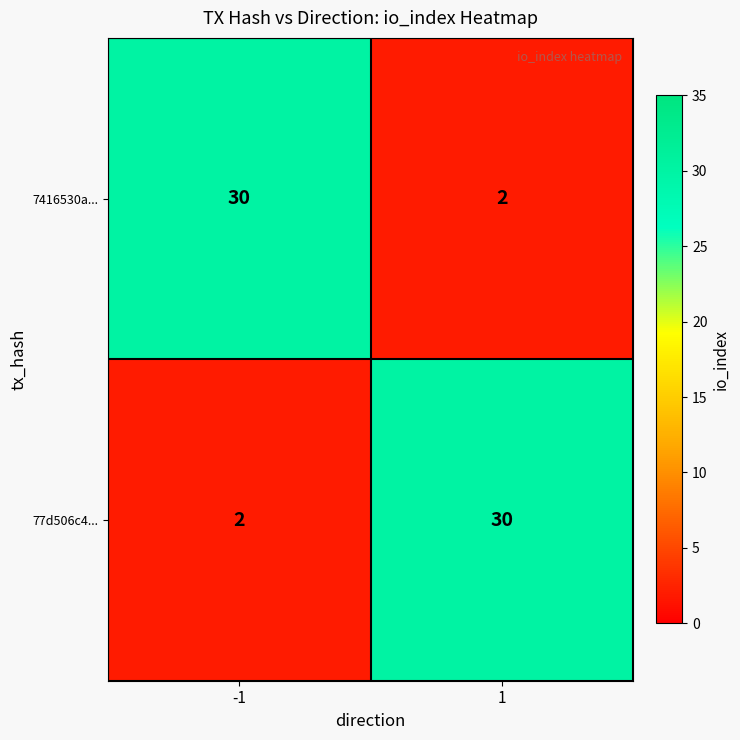

What is the difference between the highest and lowest values at -1?

28